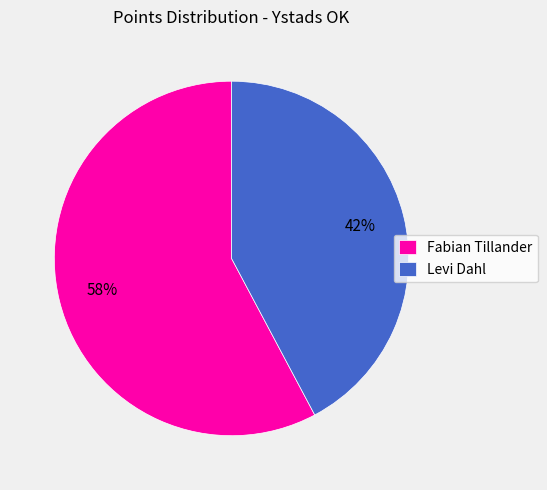

What is the ratio of the value at Levi Dahl to the value at Fabian Tillander?

0.7